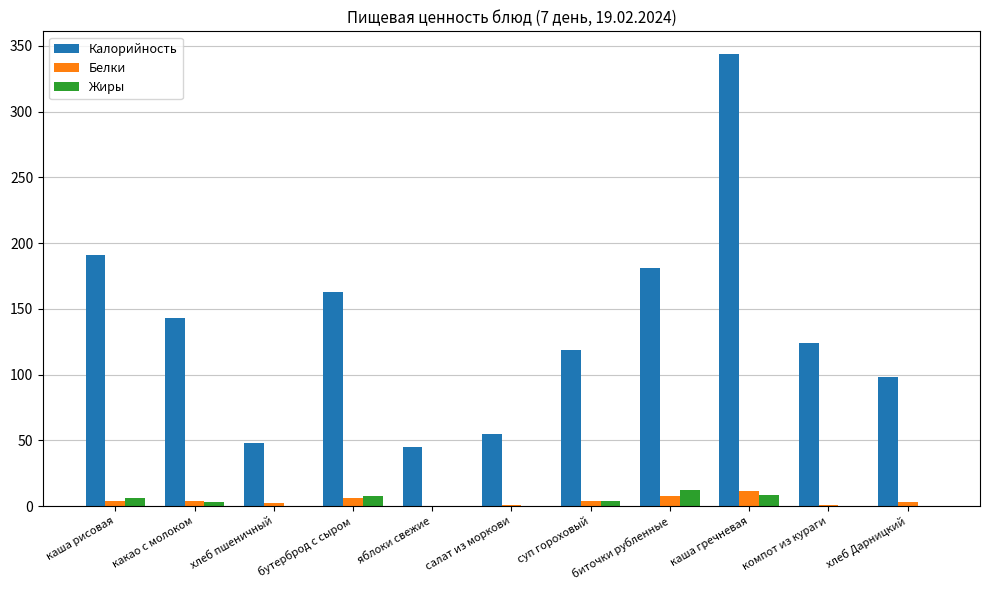

How many series are shown in this chart?

3